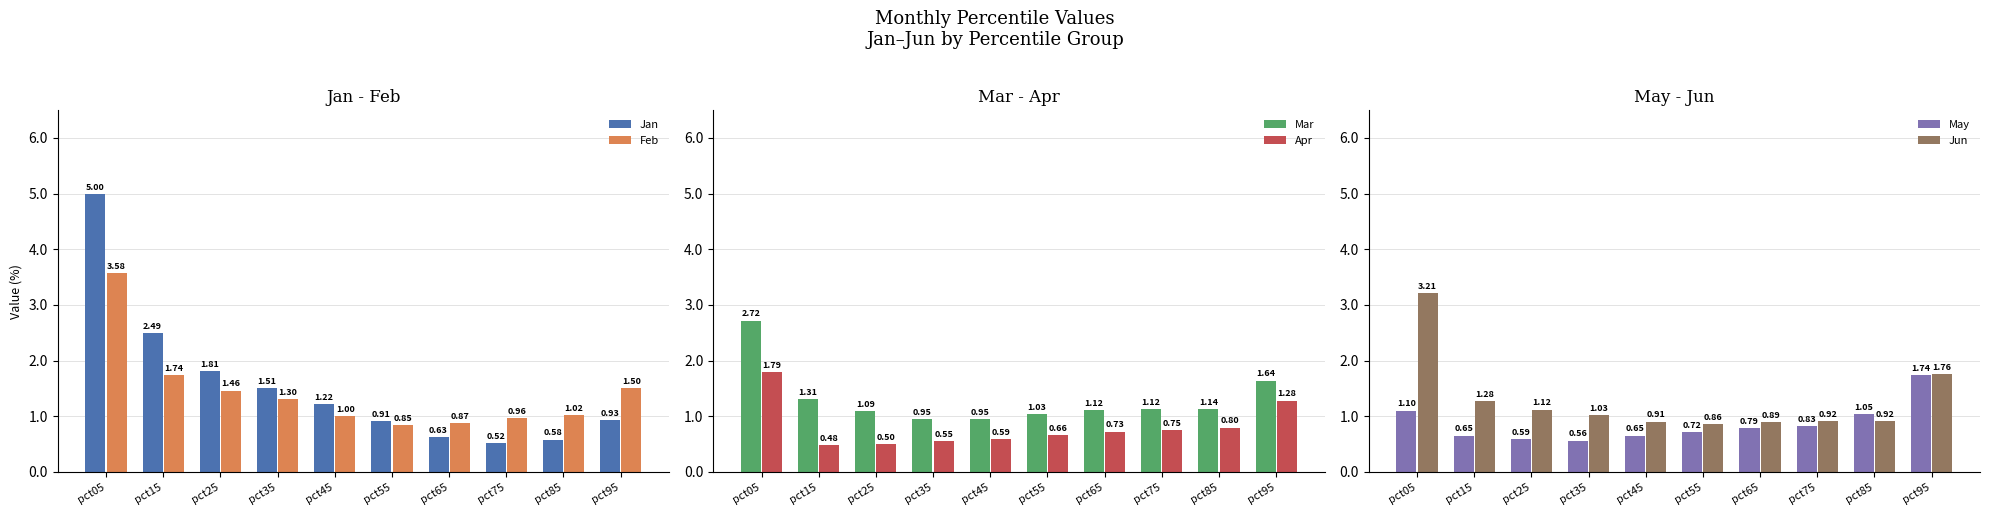

Does the chart contain any negative values?

No